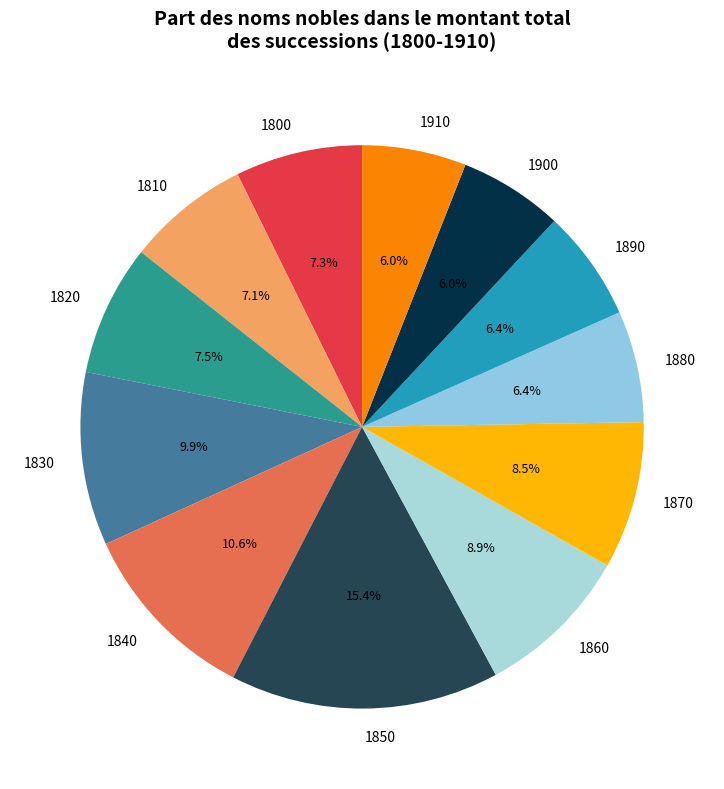

What is the total percentage of 1890 and 1820?

13.9%